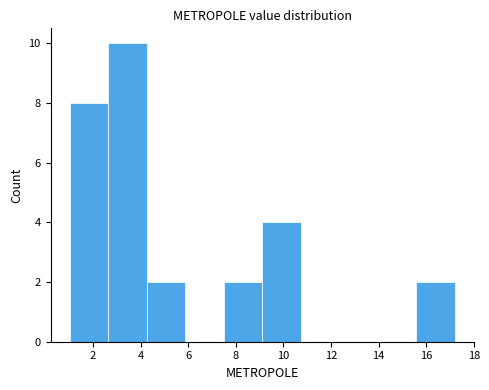

Reading left to right, list every bar in this chart as the range it spans on the x-axis followed by its height. Neither the bar edges nor the heights are printed on the chart, so give them approximately, as read against the axes.

1.0 to 2.6: 8
2.6 to 4.2: 10
4.2 to 5.8: 2
5.8 to 7.4: 0
7.4 to 9.2: 2
9.2 to 10.8: 4
10.8 to 12.4: 0
12.4 to 14.0: 0
14.0 to 15.6: 0
15.6 to 17.2: 2